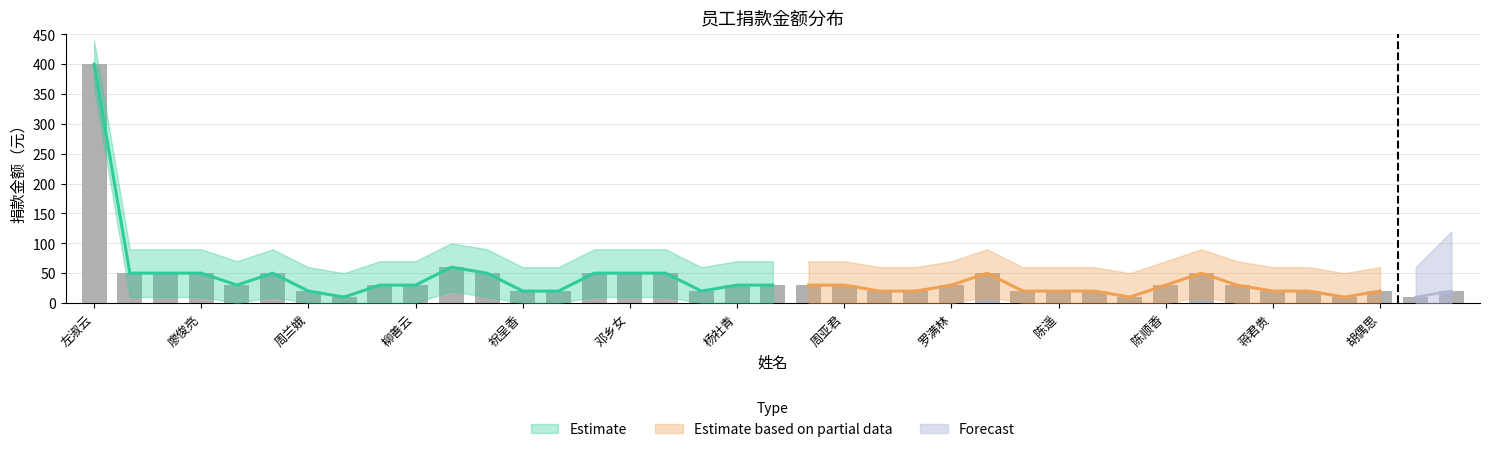

What is the change in value from 祝呈香 to 邓乡女?

+30